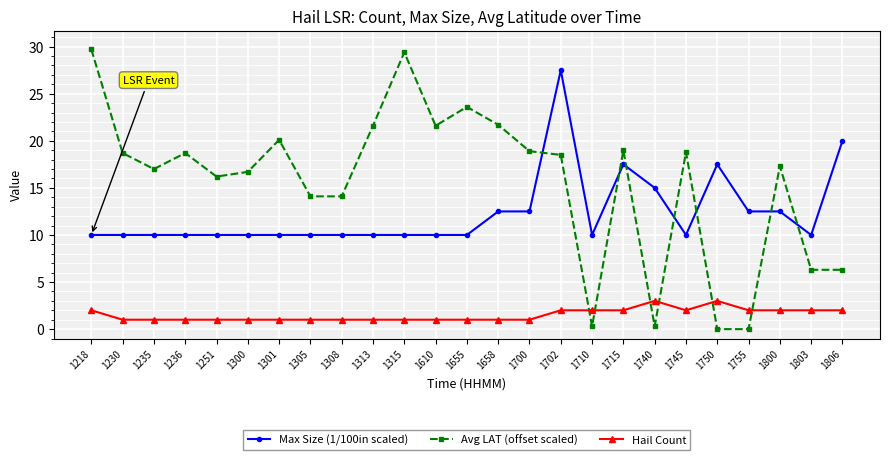

How many values in the Avg LAT (offset scaled) series are below 18?

12